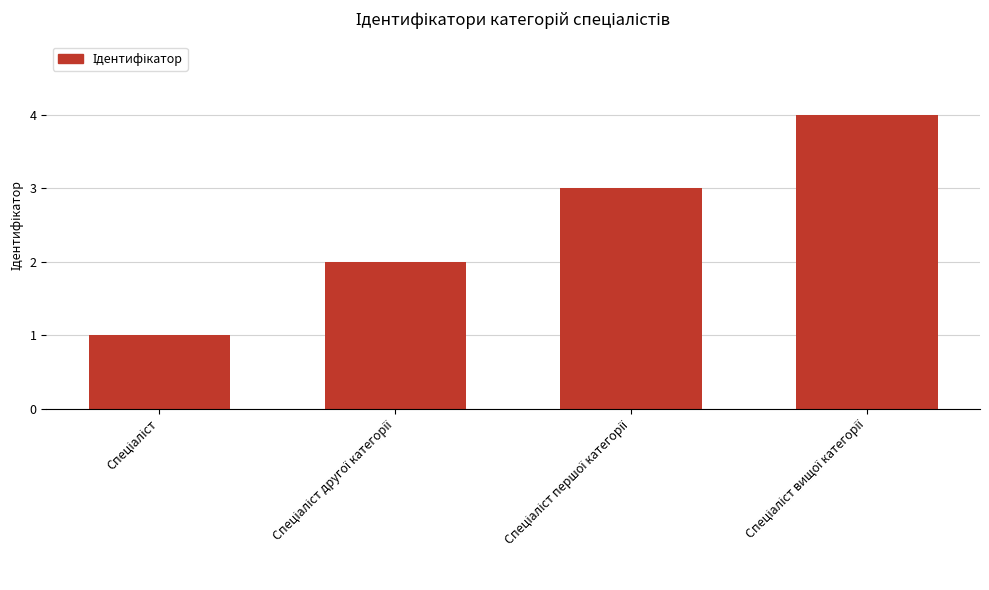

What is the difference between the maximum and minimum values?

3